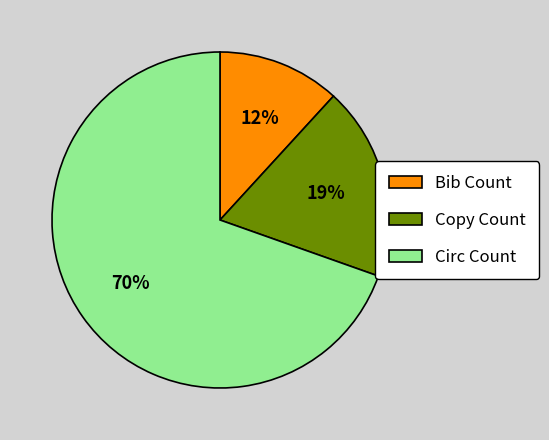

Rank the categories by value from lowest to highest.

Bib Count, Copy Count, Circ Count